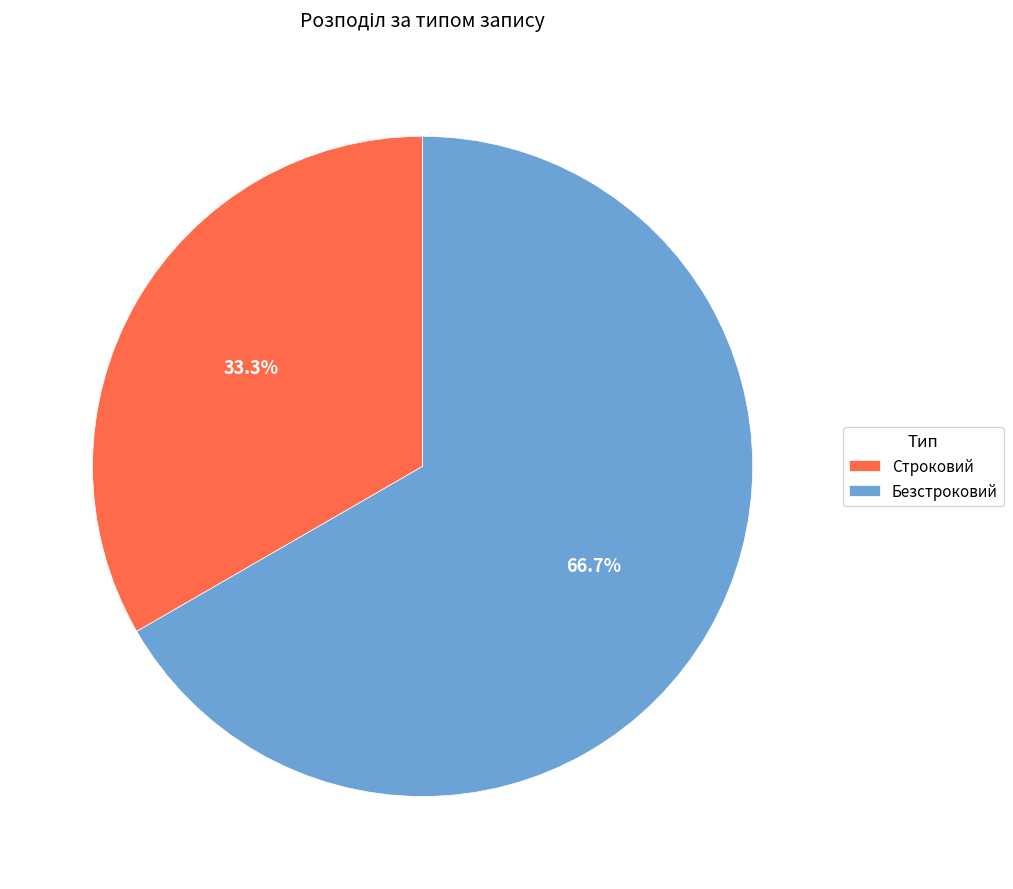

To the nearest percent, what portion does Строковий represent?

33%